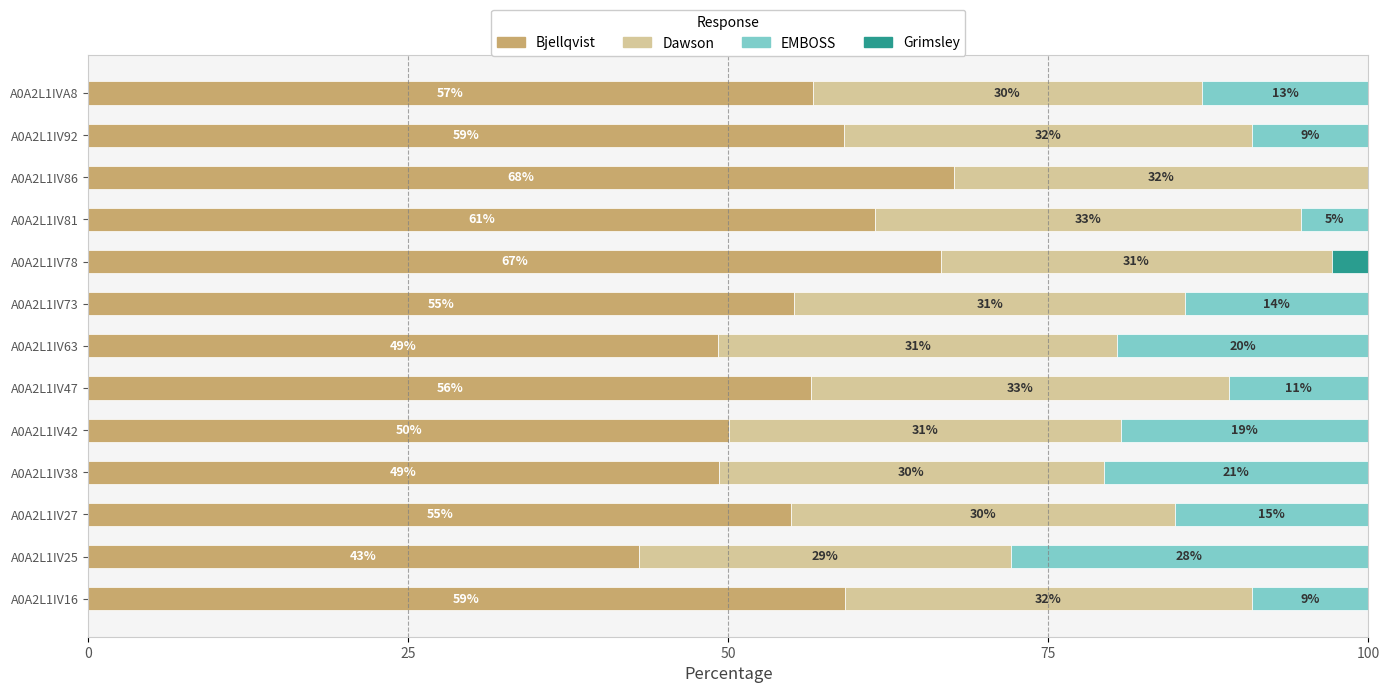

What is the total value across all series at A0A2L1IV92?

100.0